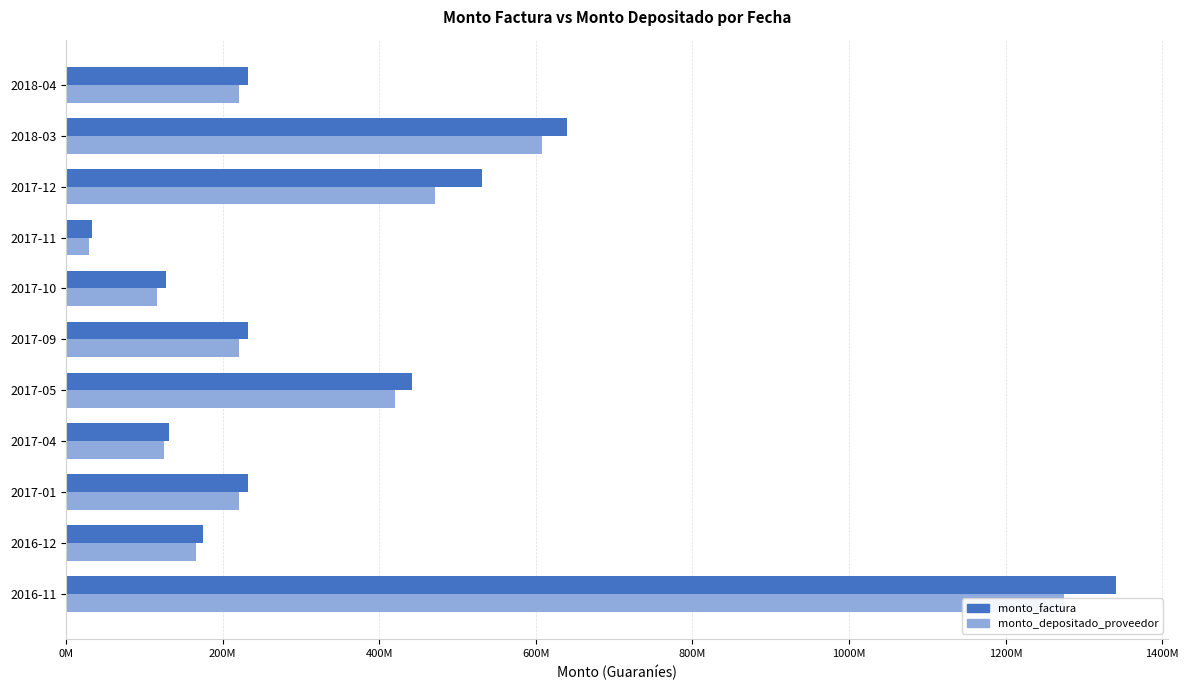

Rank the series by their maximum value, from highest to lowest.

monto_factura, monto_depositado_proveedor